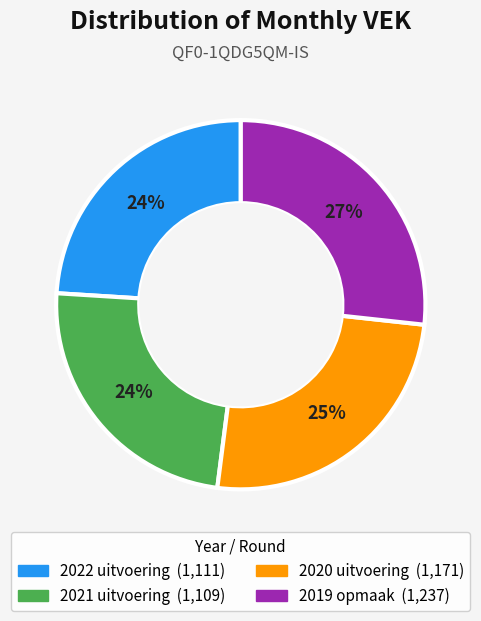

What is the largest slice in the pie chart?

2019 opmaak